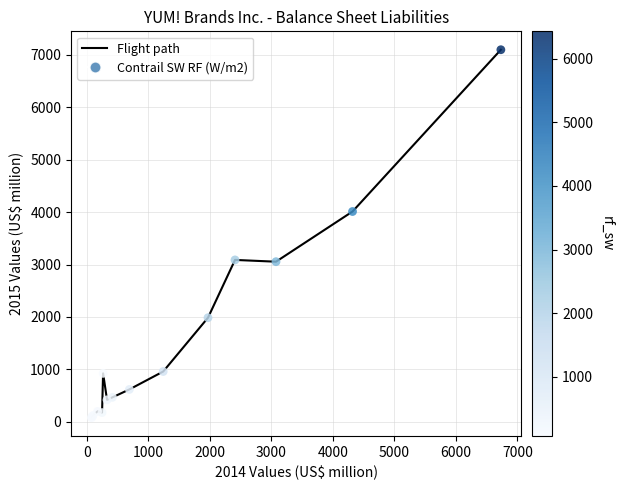

What is the difference between the maximum and minimum values?

7023